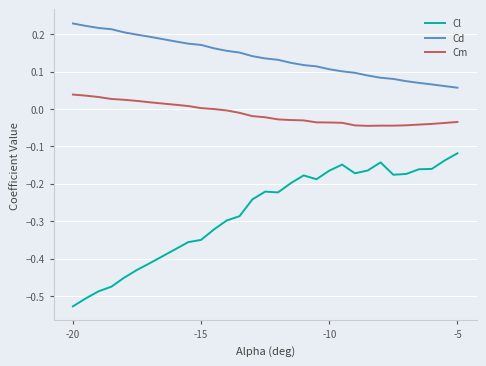

Which series has the largest total across all categories?

Cd